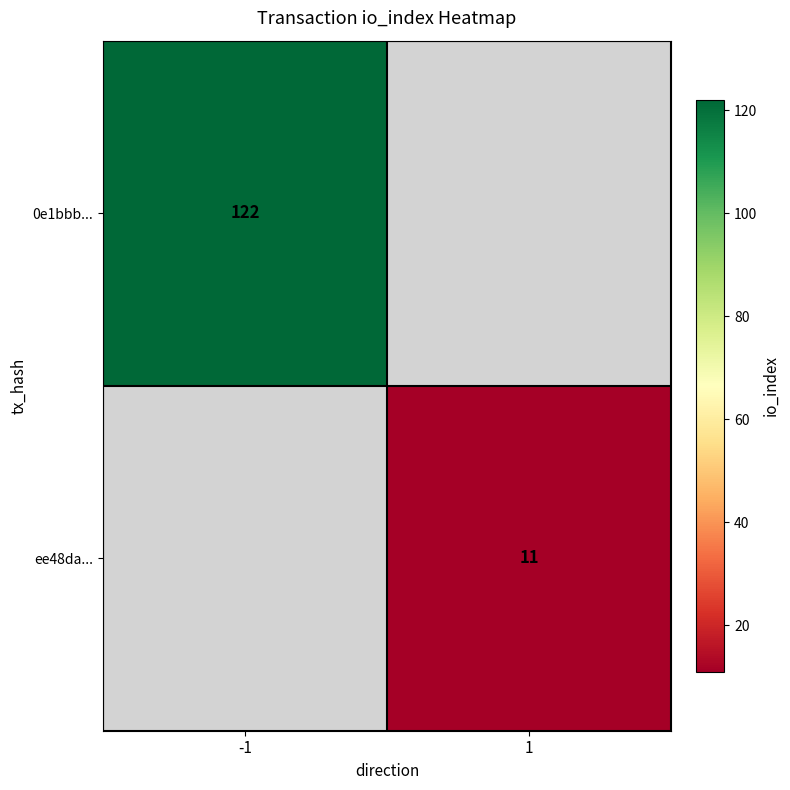

At how many categories does at least one series exceed 118?

1